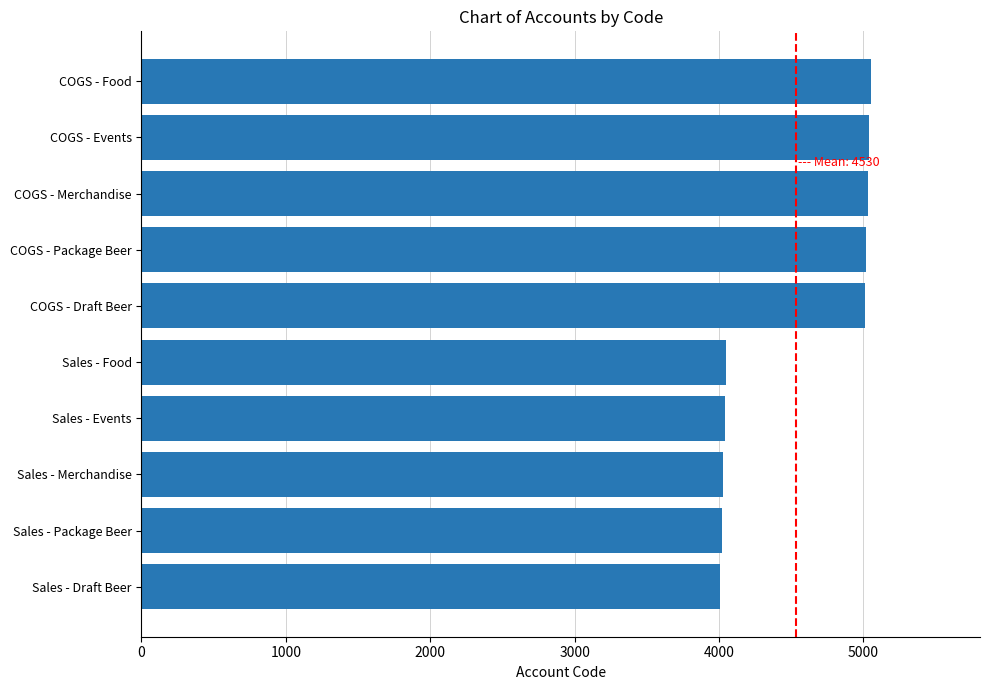

What is the difference between the maximum and minimum values?

1040